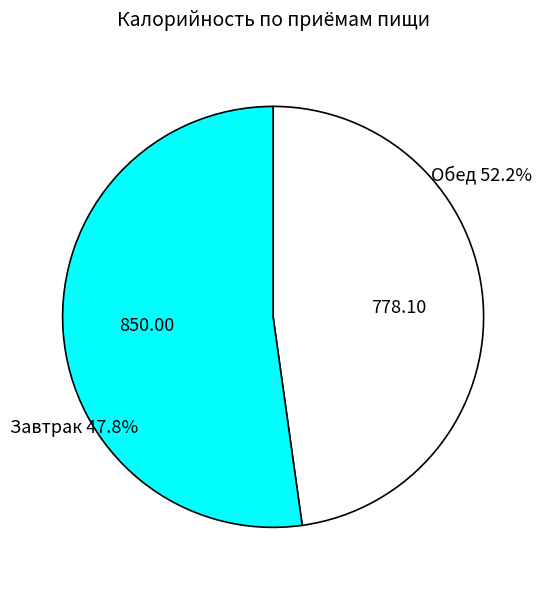

How many slices are in this pie chart?

2